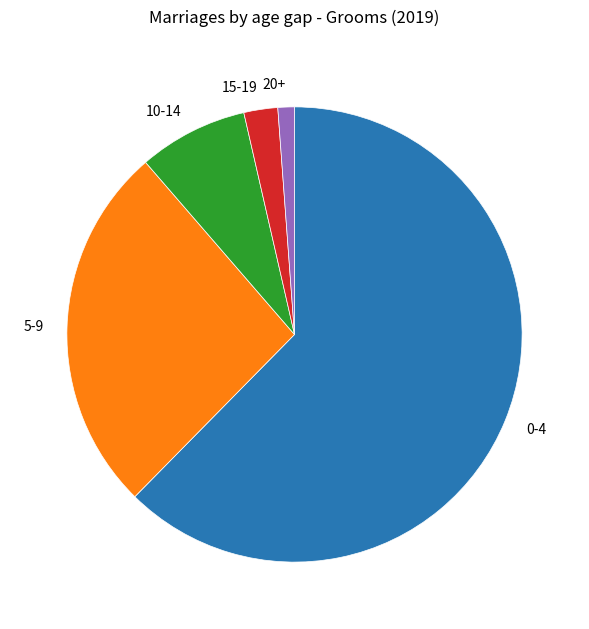

Is it true that 15-19 is 2% of the pie?

True